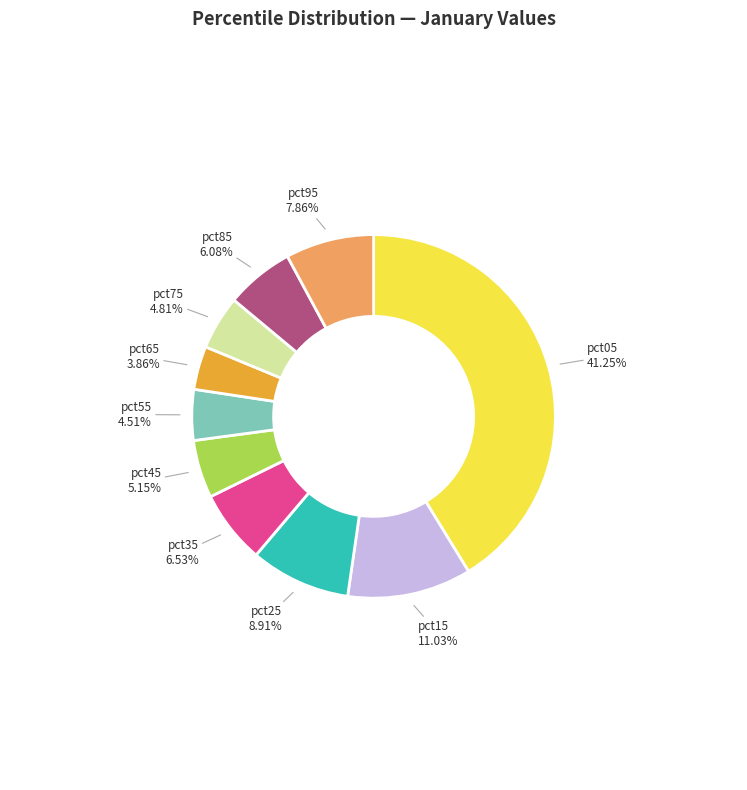

Is the sum of pct45 and pct95 greater than half?

No